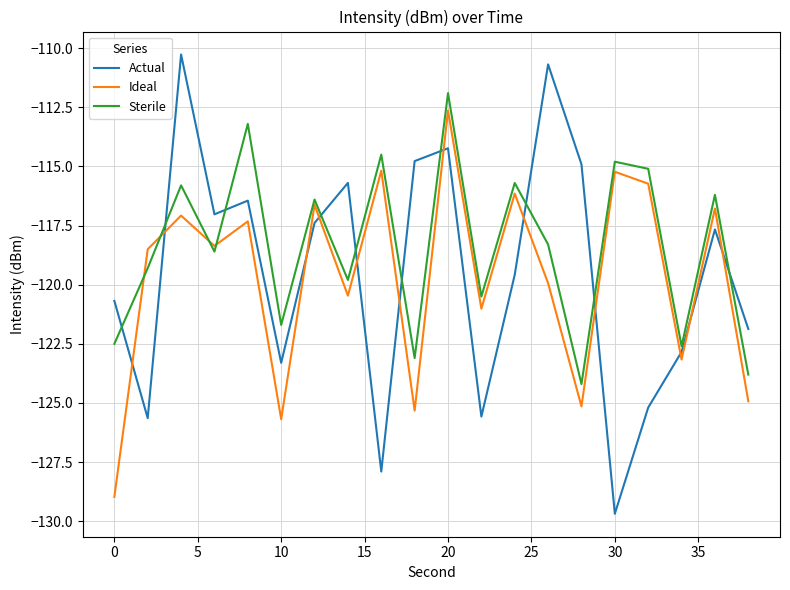

What is the maximum value for Sterile?

-111.9